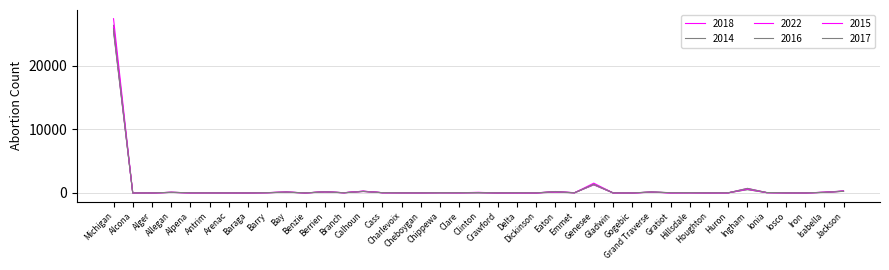

What is the label of the 3rd point from the left?

Alger